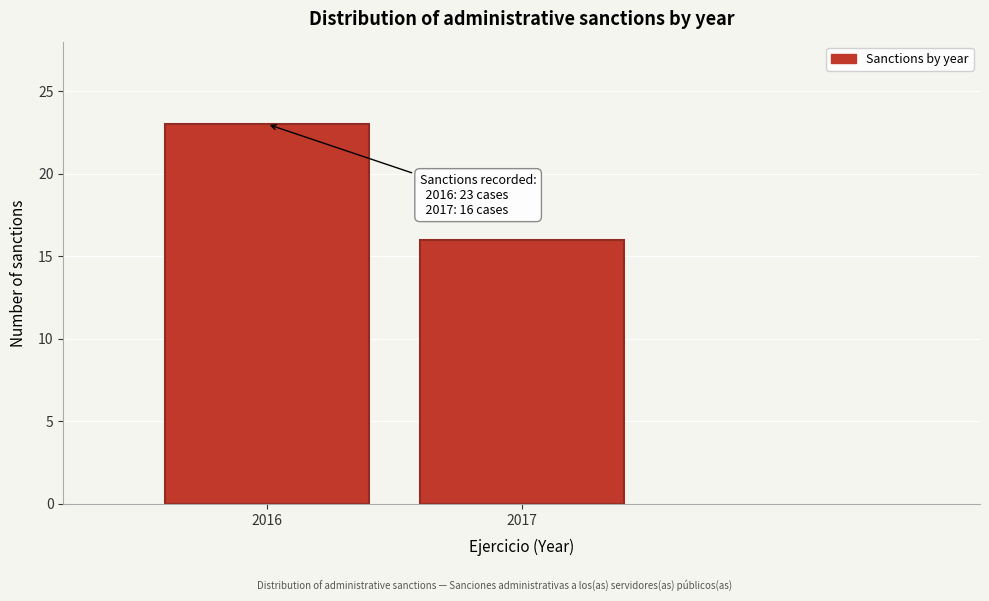

Reading left to right, extract all data points from this chart.

23	16